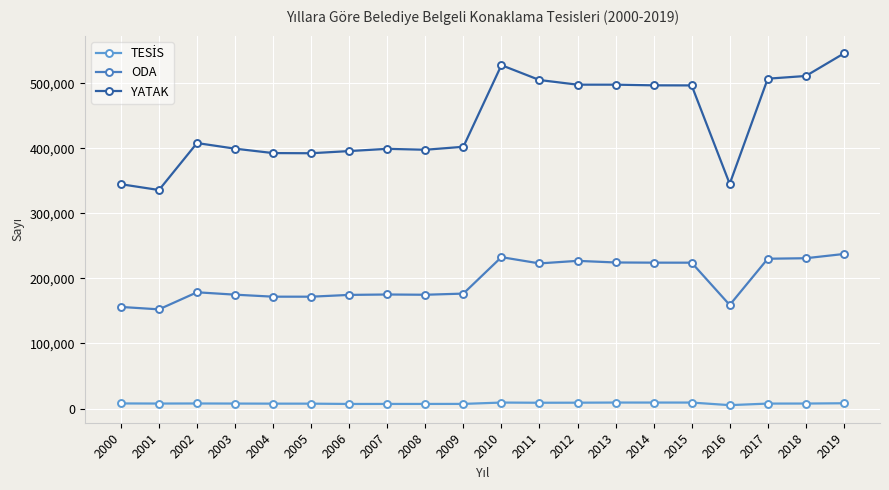

The TESİS series shows 7637 at 2003. True or false?

True